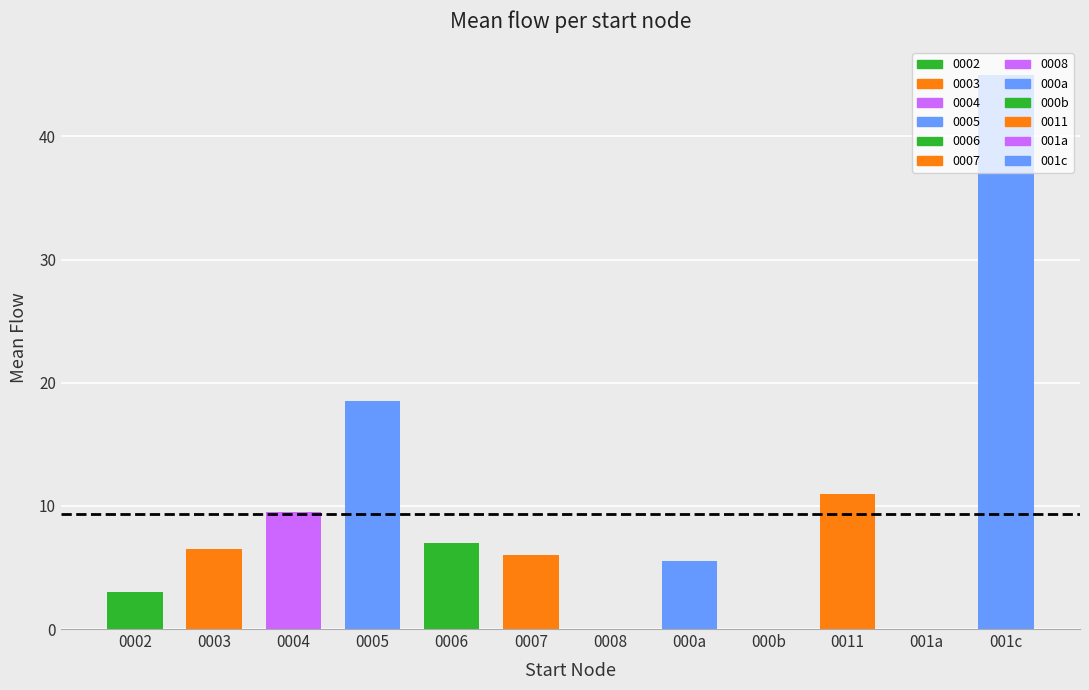

Does the chart contain stacked bars?

No